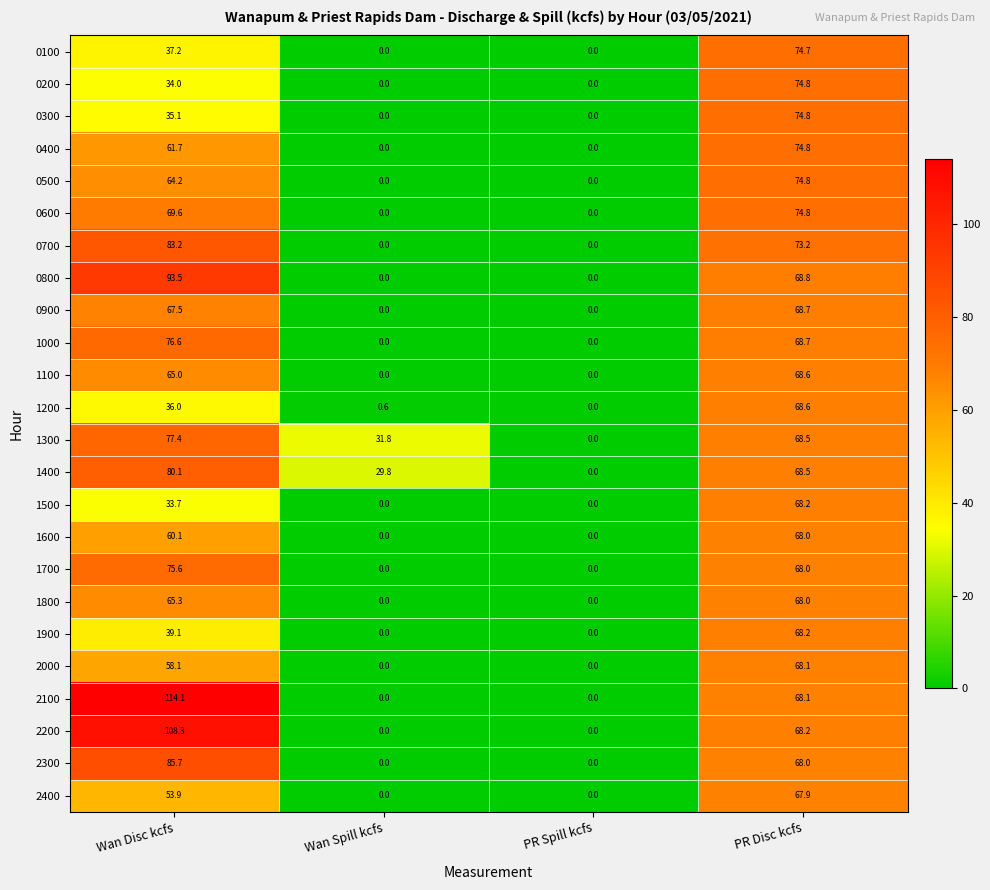

Which series has the largest total across all categories?

2100